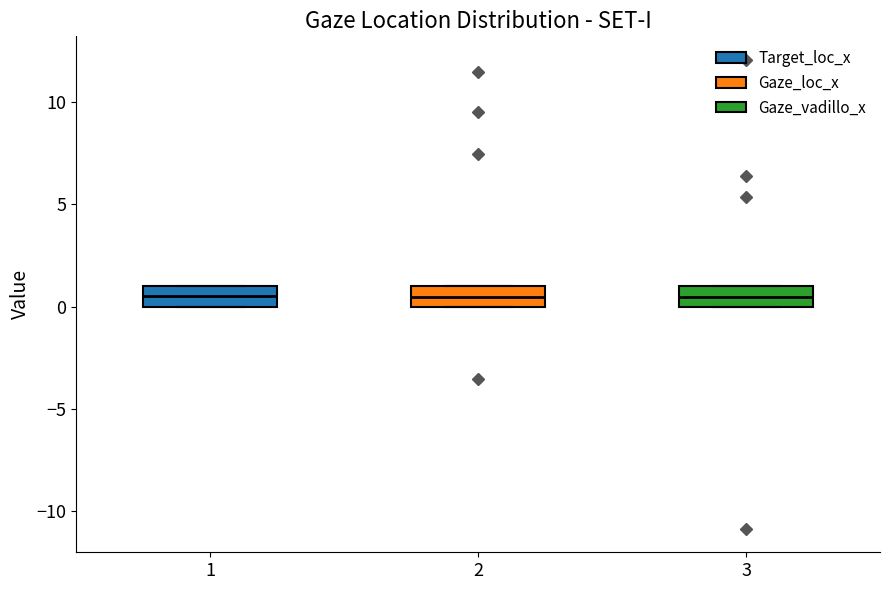

Reading left to right, read every box against the y-axis: the position of its median line, the range the box covers, and the ends of its whiskers. The values are not printed on the chart, so give them approximately, as read against the axis.

1: median 0.5, box 0.0 to 1.0, whiskers 0.0 to 1.0
2: median 0.5, box 0.0 to 1.0, whiskers 0.0 to 1.0
3: median 0.5, box 0.0 to 1.0, whiskers 0.0 to 1.0